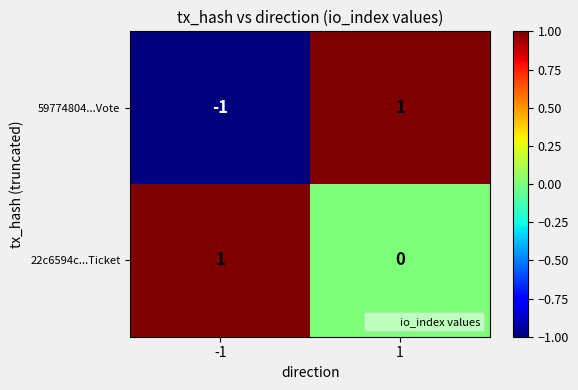

Which series changed the most between -1 and 1?

59774804...Vote